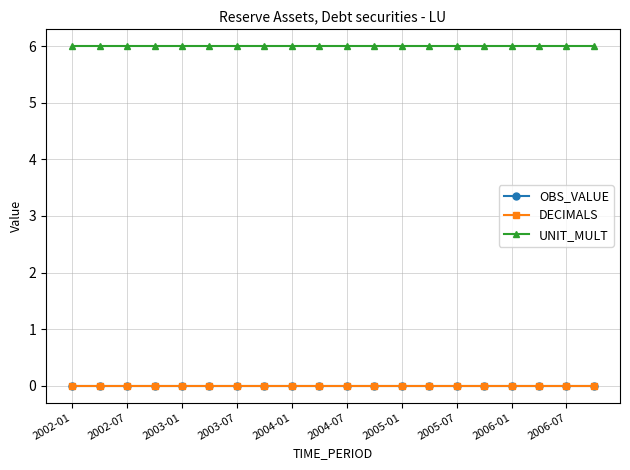

What is the label of the 1st point from the left?

2002-01